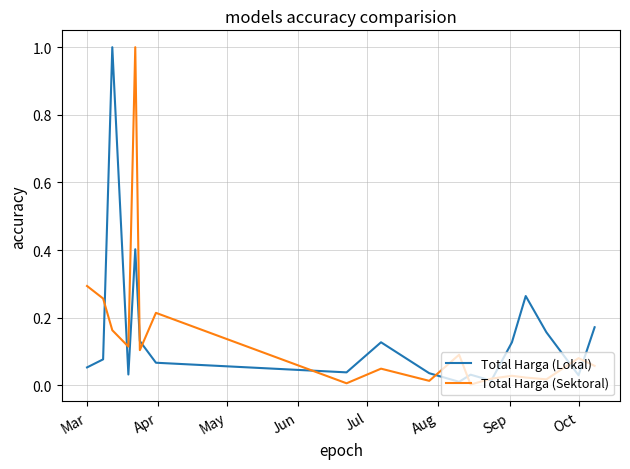

What is the maximum value for Total Harga (Lokal)?

1.0